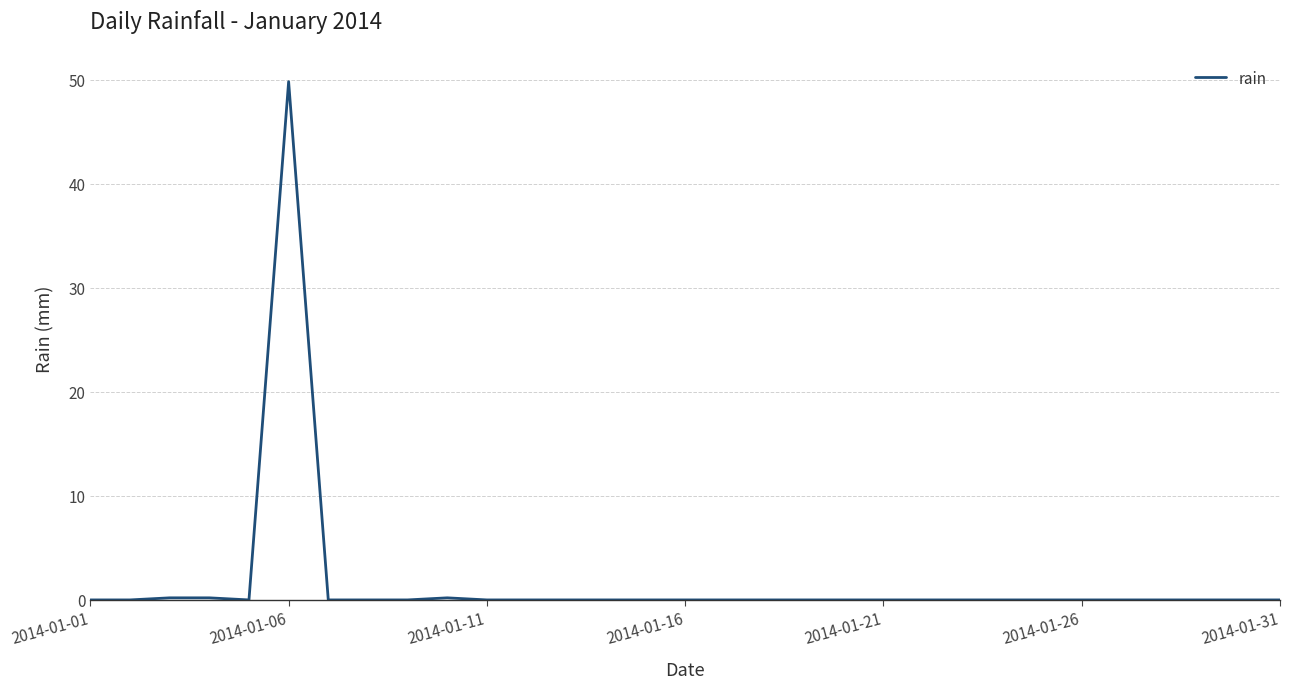

What is the greatest value displayed?

49.8